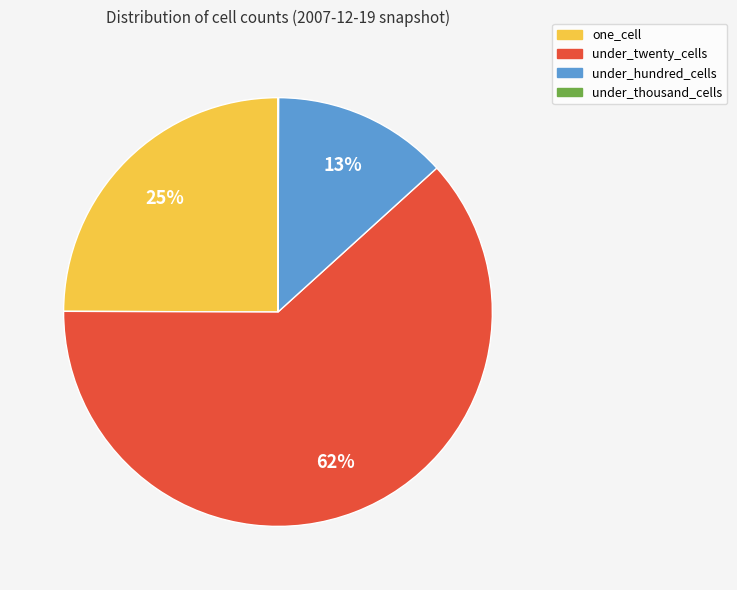

To the nearest percent, what is the average slice percentage?

25%